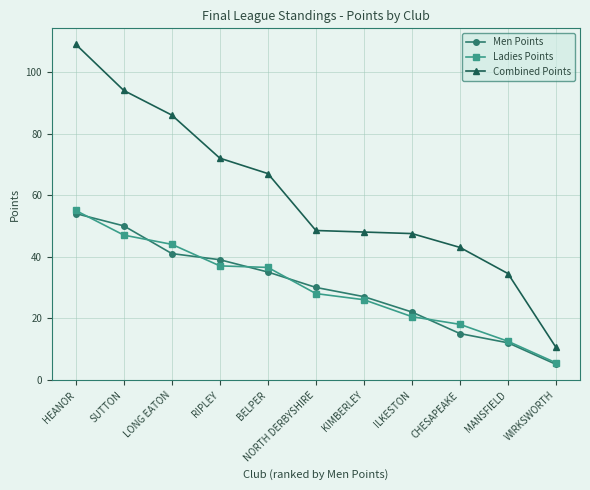

What are all the series names shown in the legend?

Men Points, Ladies Points, Combined Points